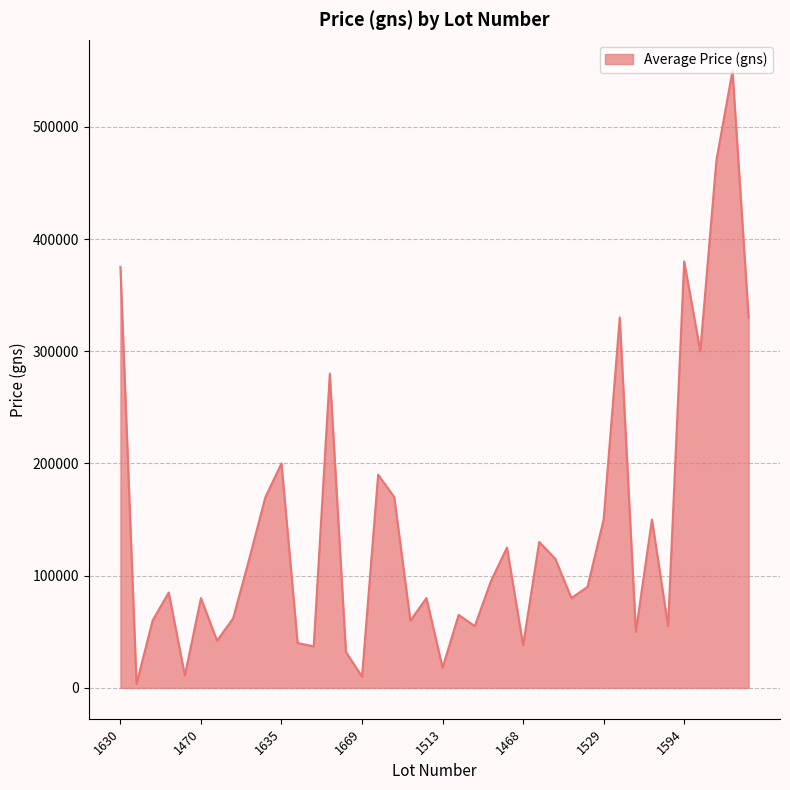

What is the maximum value shown in the chart?

550000